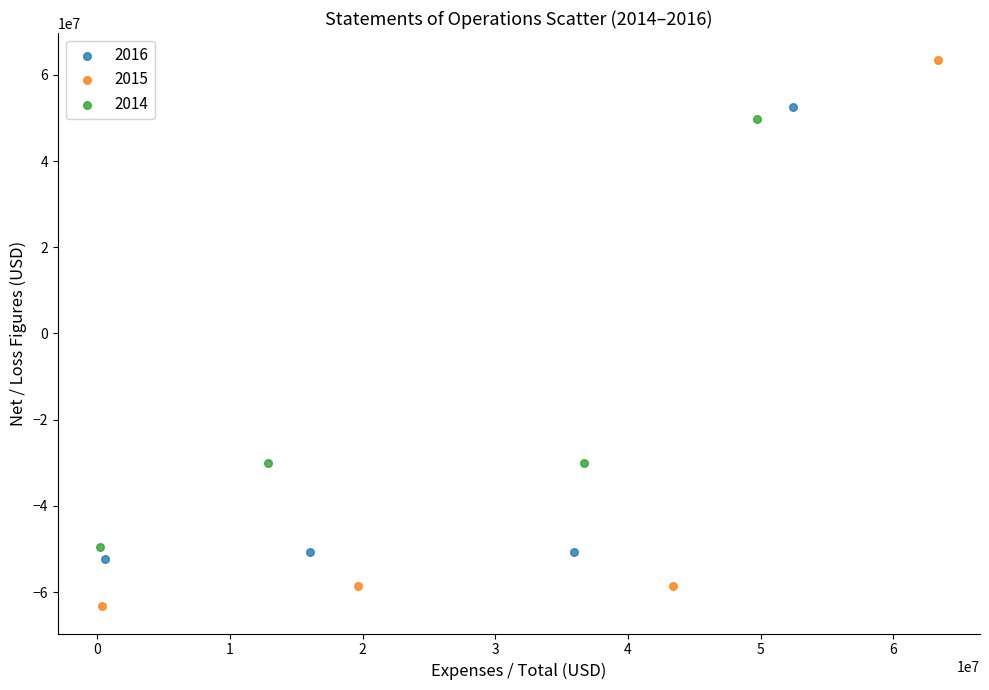

Which series contains the highest Y value?

2015